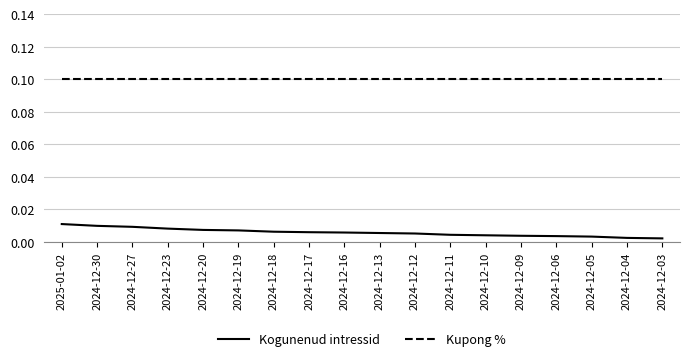

What are all the series names shown in the legend?

Kogunenud intressid, Kupong %